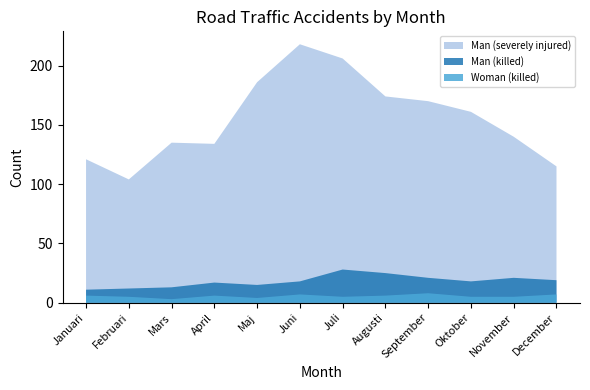

How many values in the Man (killed) series exceed 18?

5